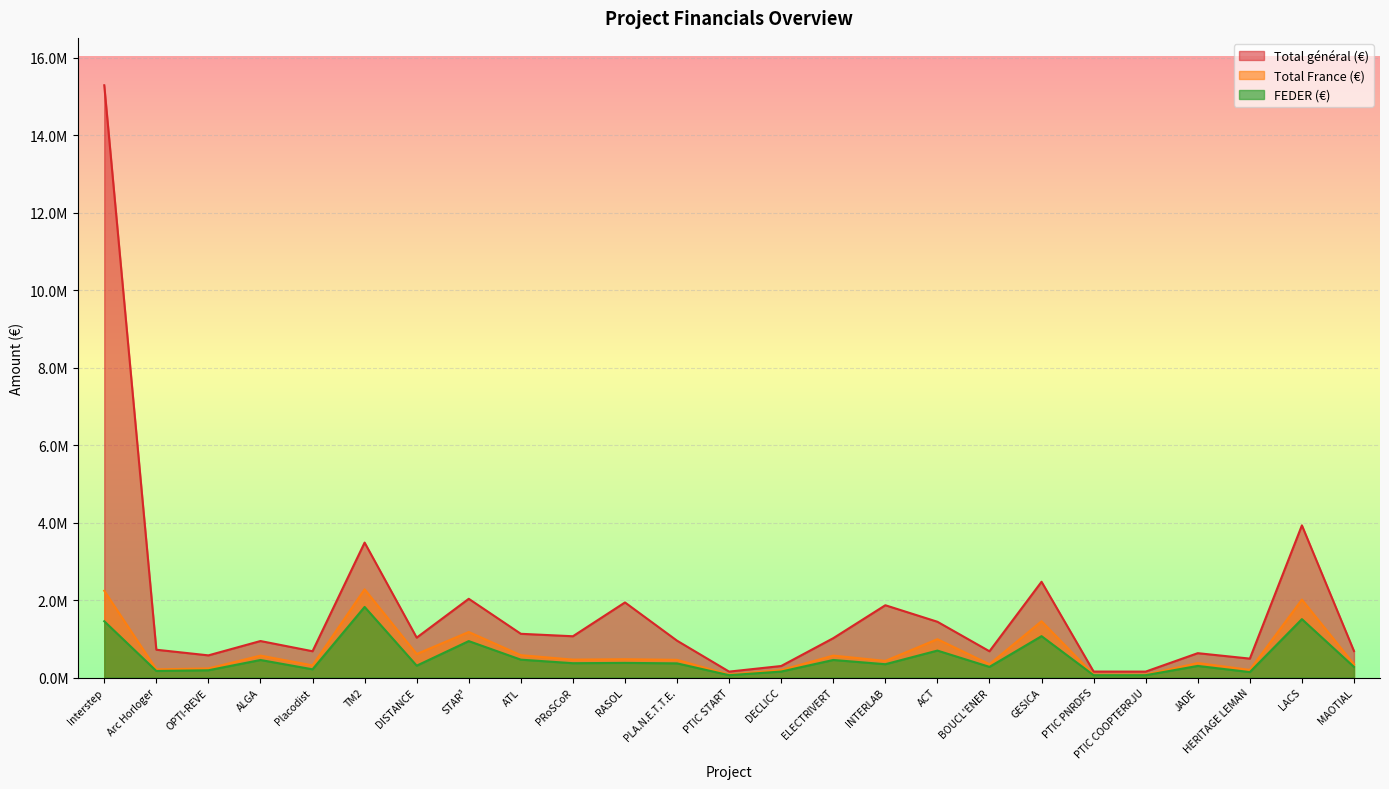

Reading left to right, extract all data points from this chart.

Total général (€): Interstep=15286408.2	Arc Horloger=717122.3	OPTI-REVE=571663.6	ALGA=941691.3	Placodist=678172.8	TM2=3482711.0	DISTANCE=1029079.7	STAR³=2031664.6	ATL=1128239.3	PRoSCoR=1064816.0	RASOL=1937755.4	PLA.N.E.T.T.E.=950458.4	PTIC START=152399.4	DECLICC=296774.7	ELECTRIVERT=1015110.4	INTERLAB=1865468.8	ACT=1439000.0	BOUCL'ENER=677263.7	GESICA=2471325.7	PTIC PNRDFS=153419.1	PTIC COOPTERRJU=152495.4	JADE=628221.8	HERITAGE LEMAN=487666.7	LACS=3927247.5	MAOTIAL=683216.8
Total France (€): Interstep=2238613.1	Arc Horloger=211210.0	OPTI-REVE=233292.6	ALGA=565298.6	Placodist=313062.5	TM2=2276800.0	DISTANCE=605626.3	STAR³=1174660.4	ATL=576196.8	PRoSCoR=461630.6	RASOL=471842.5	PLA.N.E.T.T.E.=456000.0	PTIC START=75000.0	DECLICC=191908.2	ELECTRIVERT=565507.8	INTERLAB=428831.5	ACT=989000.0	BOUCL'ENER=342675.9	GESICA=1452284.7	PTIC PNRDFS=75000.0	PTIC COOPTERRJU=75000.0	JADE=373572.5	HERITAGE LEMAN=196000.0	LACS=2011377.0	MAOTIAL=341643.0
FEDER (€): Interstep=1451955.5	Arc Horloger=168968.0	OPTI-REVE=186634.1	ALGA=452238.9	Placodist=211577.0	TM2=1821440.0	DISTANCE=305564.0	STAR³=939728.3	ATL=460957.4	PRoSCoR=369304.5	RASOL=377474.0	PLA.N.E.T.T.E.=364800.0	PTIC START=60000.0	DECLICC=153526.5	ELECTRIVERT=452406.2	INTERLAB=343065.2	ACT=695000.0	BOUCL'ENER=274141.8	GESICA=1067320.0	PTIC PNRDFS=60000.0	PTIC COOPTERRJU=60000.0	JADE=298858.0	HERITAGE LEMAN=140000.0	LACS=1506401.6	MAOTIAL=273314.4